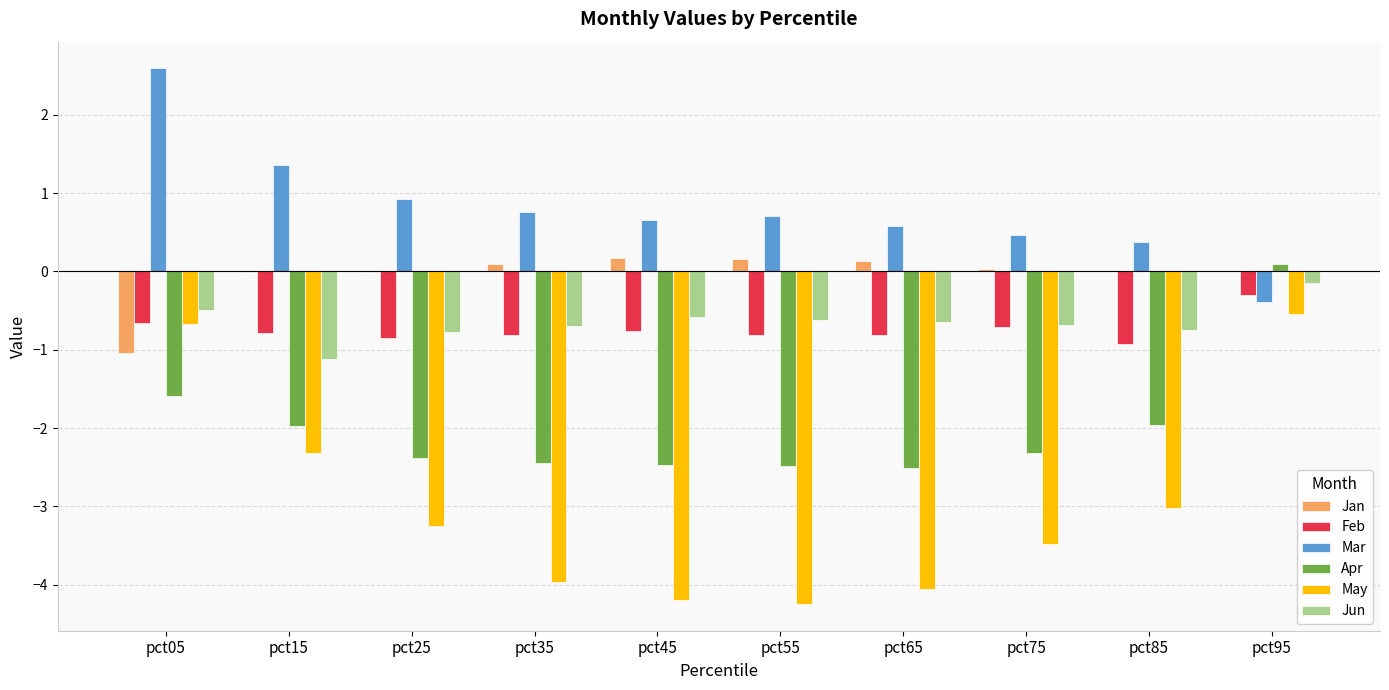

Which series has the largest range (max minus min)?

May